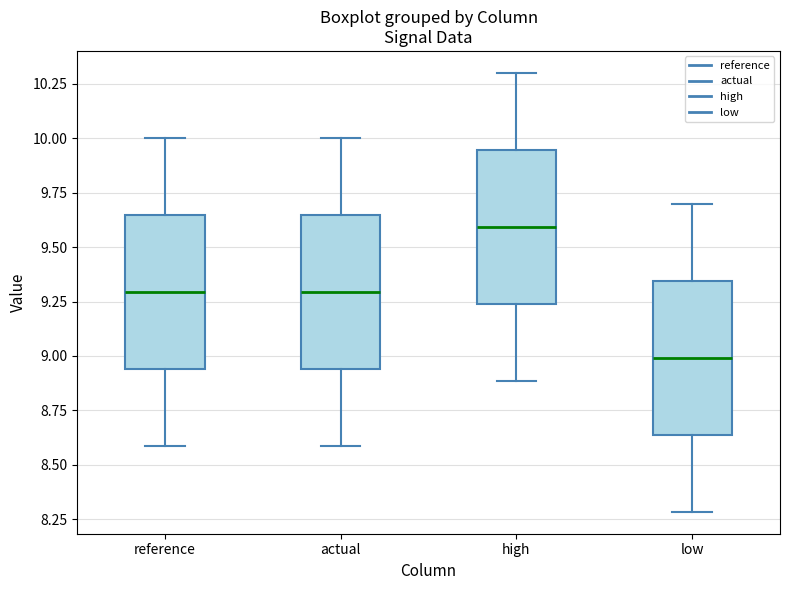

Reading left to right, read every box against the y-axis: the position of its median line, the range the box covers, and the ends of its whiskers. The values are not printed on the chart, so give them approximately, as read against the axis.

reference: median 9.30, box 8.95 to 9.65, whiskers 8.60 to 10.00
actual: median 9.30, box 8.95 to 9.65, whiskers 8.60 to 10.00
high: median 9.60, box 9.25 to 9.95, whiskers 8.90 to 10.30
low: median 9.00, box 8.65 to 9.35, whiskers 8.30 to 9.70